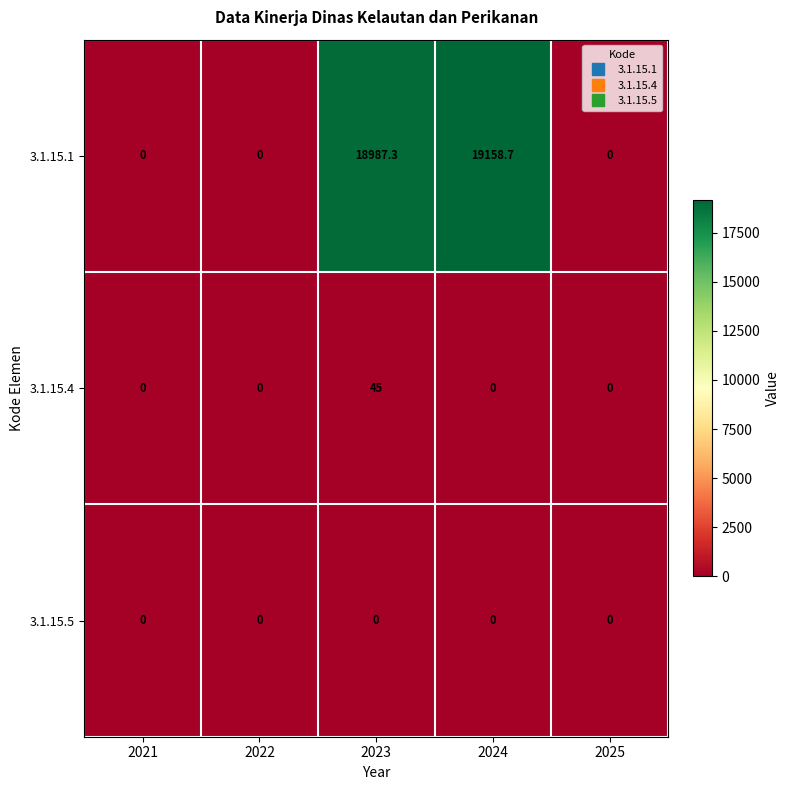

Reading left to right, extract all data points from this chart.

3.1.15.1: 2021=0.0	2022=0.0	2023=18987.3	2024=19158.7	2025=0.0
3.1.15.4: 2021=0.0	2022=0.0	2023=45.0	2024=0.0	2025=0.0
3.1.15.5: 2021=0.0	2022=0.0	2023=0.0	2024=0.0	2025=0.0